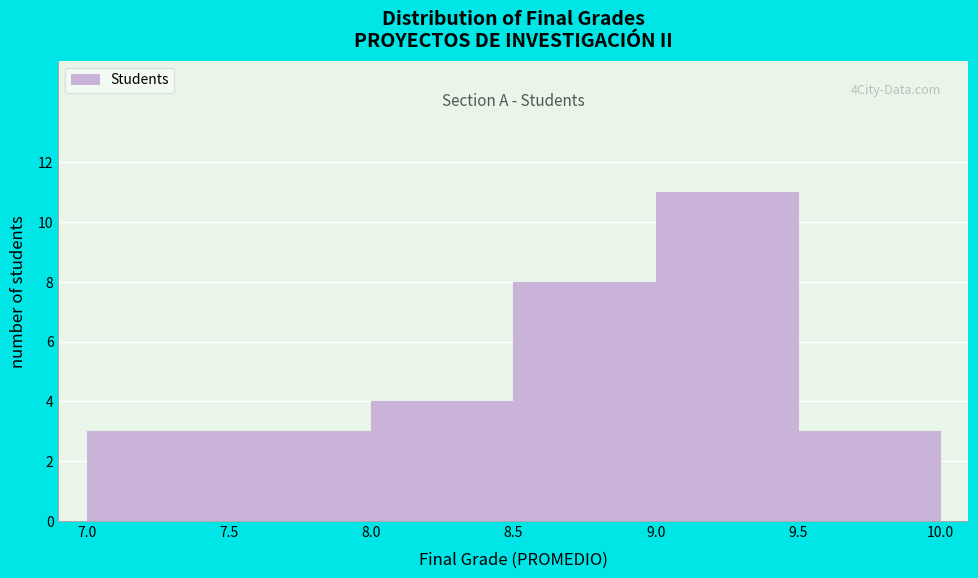

Which range on the x-axis has the tallest bar?

9.0 to 9.5